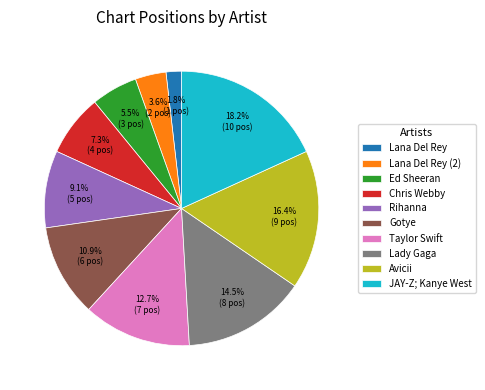

Combined, do Rihanna and Taylor Swift account for over 50%?

No